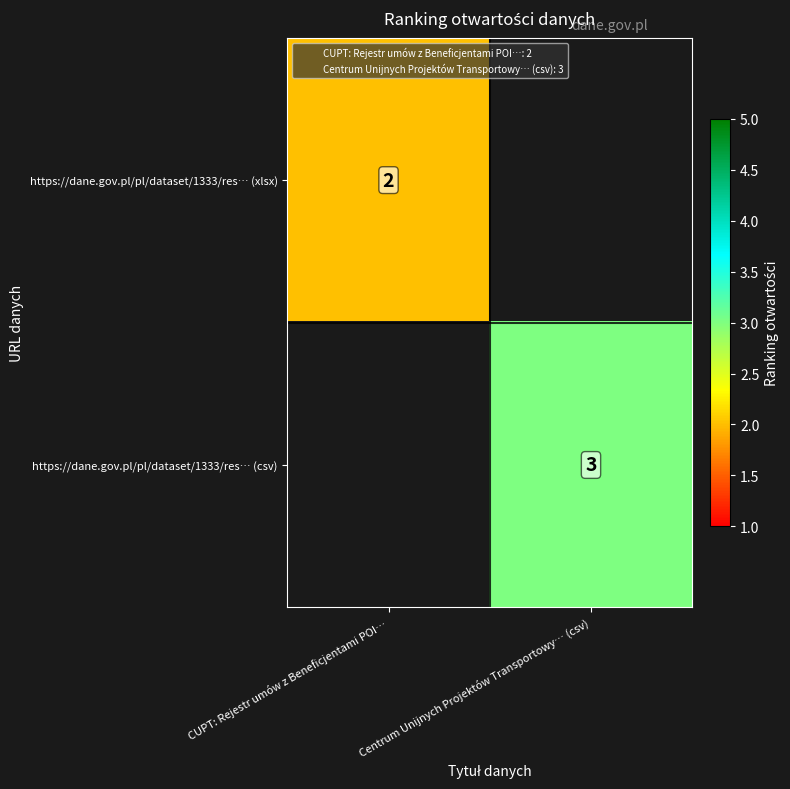

How many values in https://dane.gov.pl/pl/dataset/1333/res… (csv) are above zero?

1